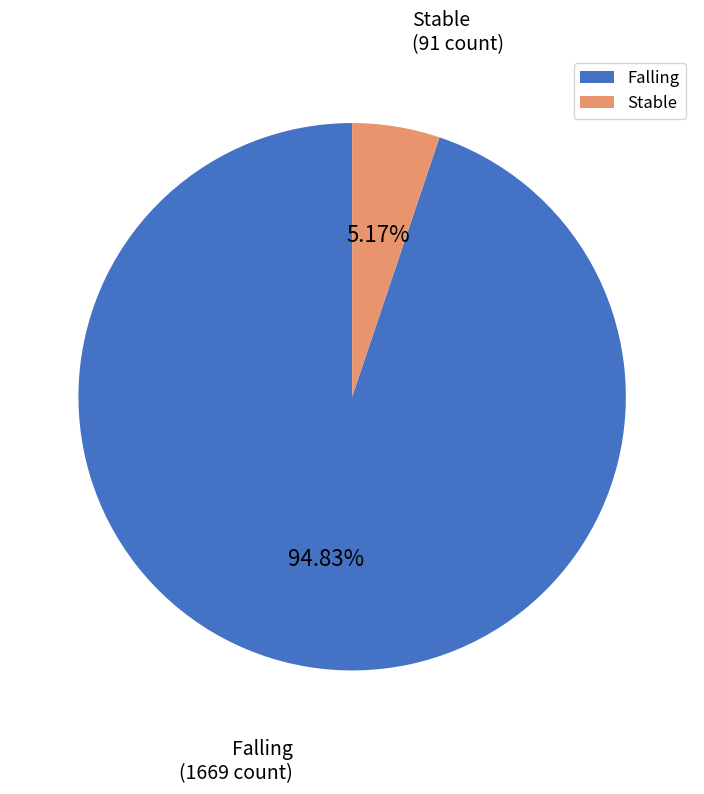

What percentage is the Falling slice, to the nearest percent?

95%